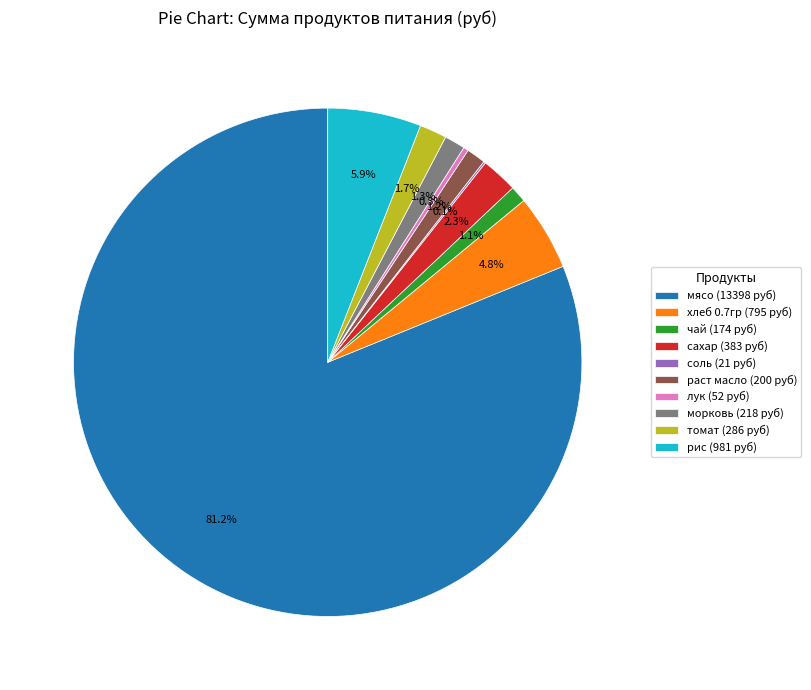

Is there any slice that represents more than half of the pie?

Yes